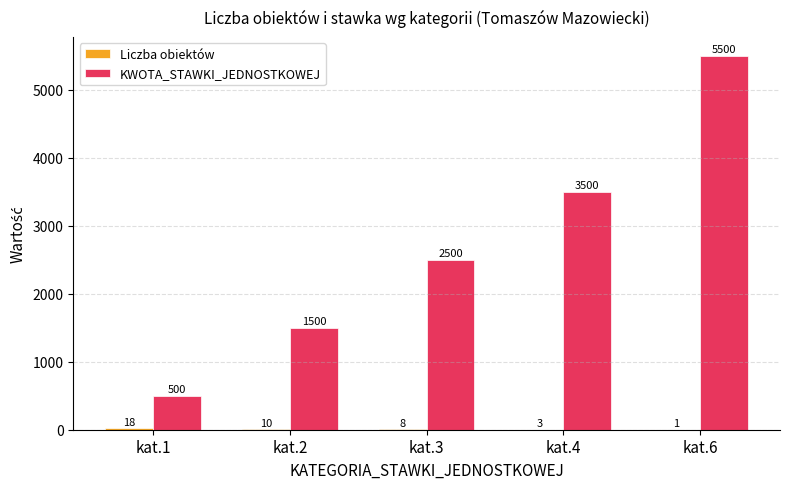

Are the bars grouped side by side (vs. stacked)?

Yes